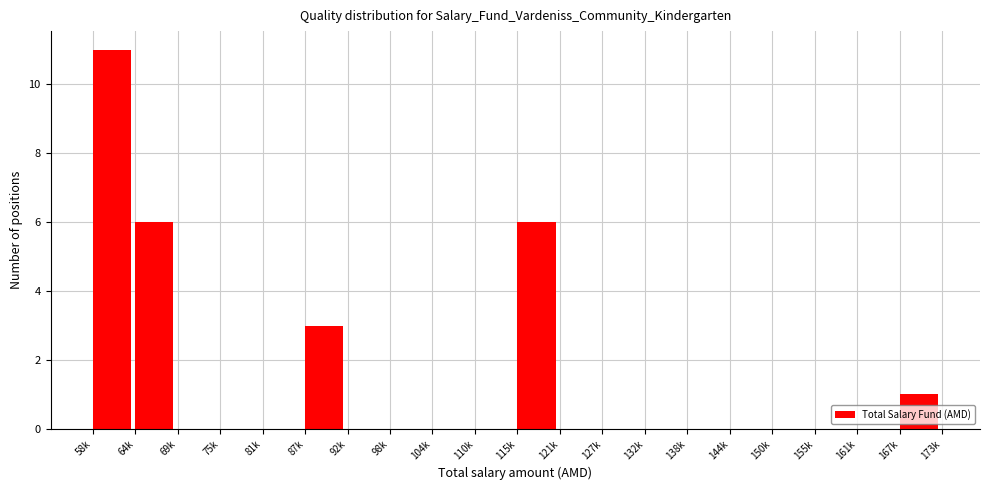

Reading left to right, transcribe all the data shown in this chart.

58k=11	64k=6	69k=0	75k=0	81k=0	87k=3	92k=0	98k=0	104k=0	110k=0	115k=6	121k=0	127k=0	132k=0	138k=0	144k=0	150k=0	155k=0	161k=0	167k=1